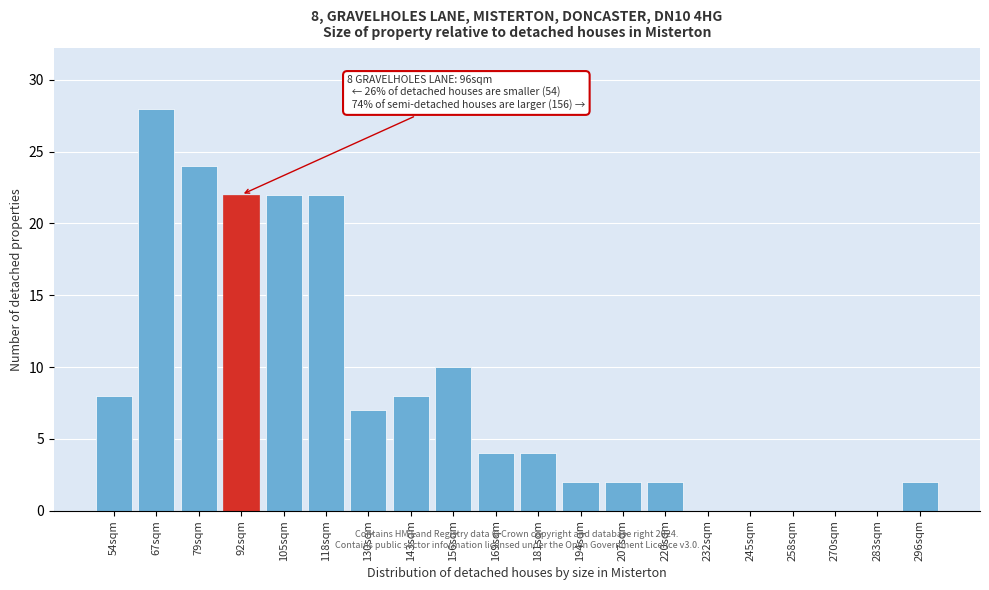

Reading left to right, extract all data points from this chart.

54sqm=8	67sqm=28	79sqm=24	92sqm=22	105sqm=22	118sqm=22	130sqm=7	143sqm=8	156sqm=10	169sqm=4	181sqm=4	194sqm=2	207sqm=2	220sqm=2	232sqm=0	245sqm=0	258sqm=0	270sqm=0	283sqm=0	296sqm=2